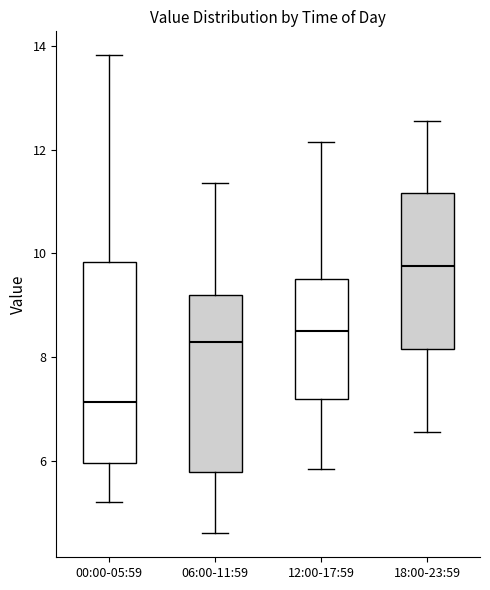

Comparing the boxes themselves (not the whiskers), which one is the tallest?

00:00-05:59